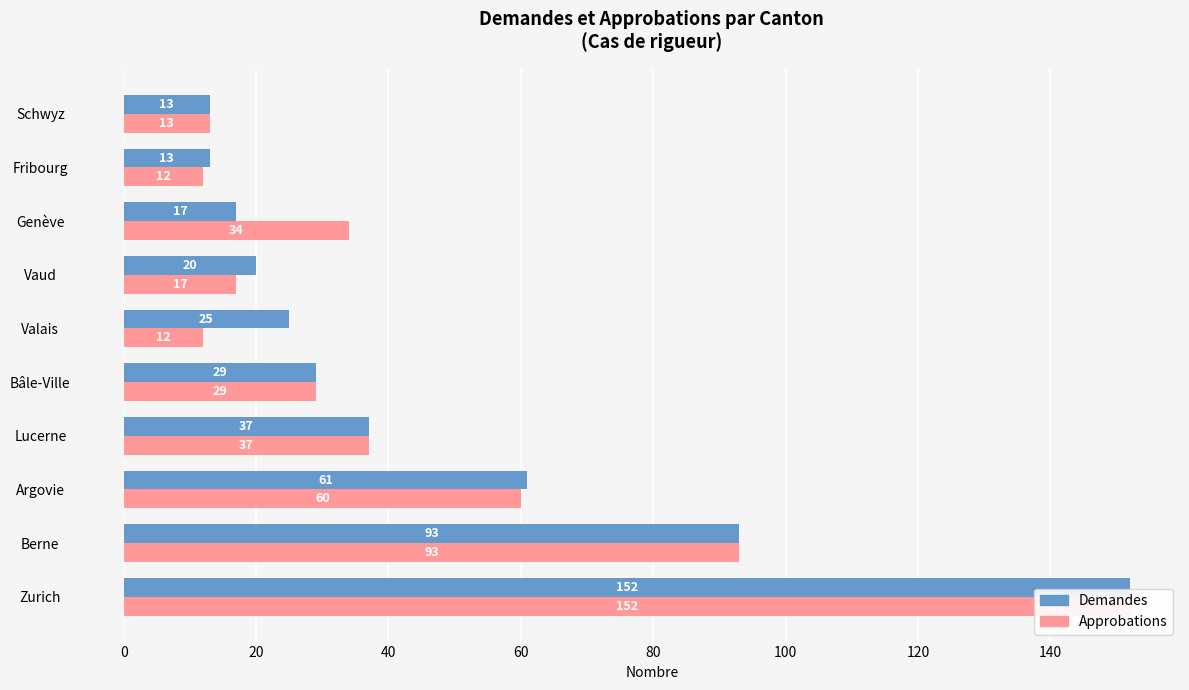

What is the lowest value of the Demandes series?

13